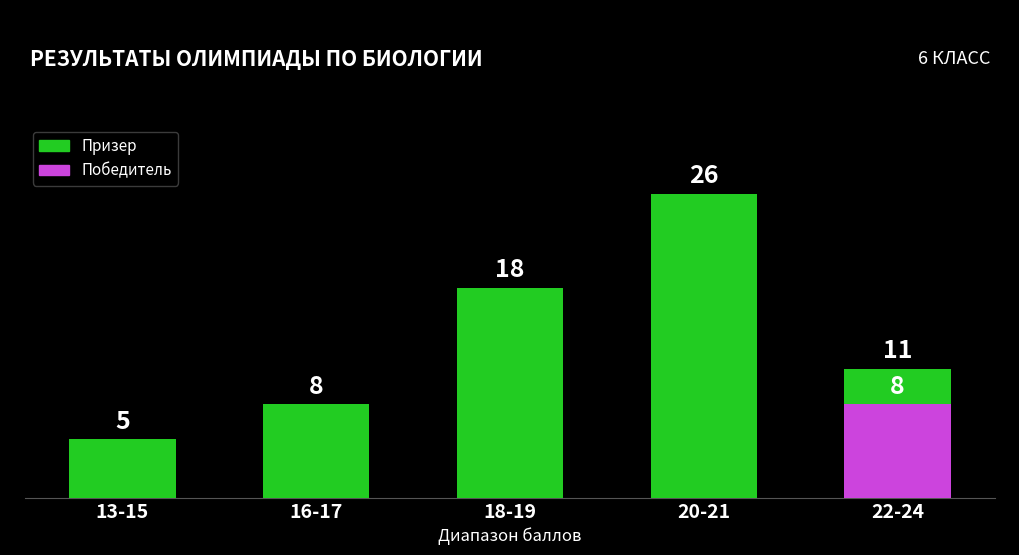

Where does the Призер series first go above 11?

18-19